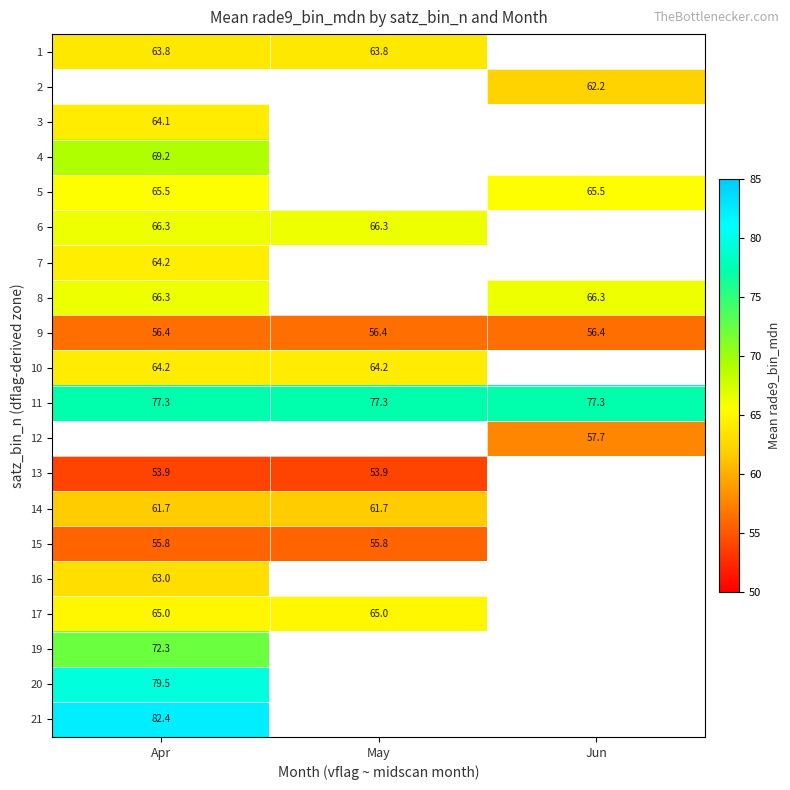

Is the value of 14 at May greater than the value of 17 at Apr?

No